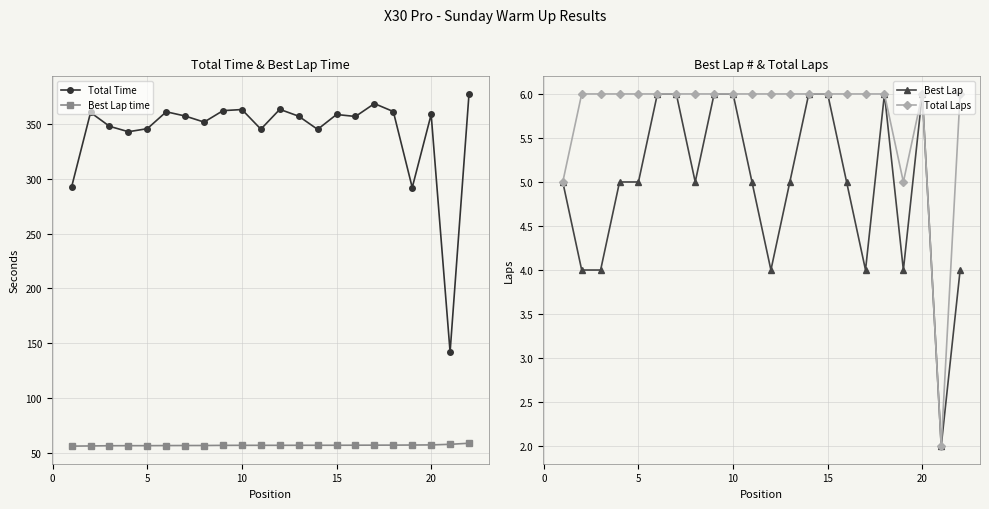

True or false: Total Laps has more than 0 interior local peaks.

True